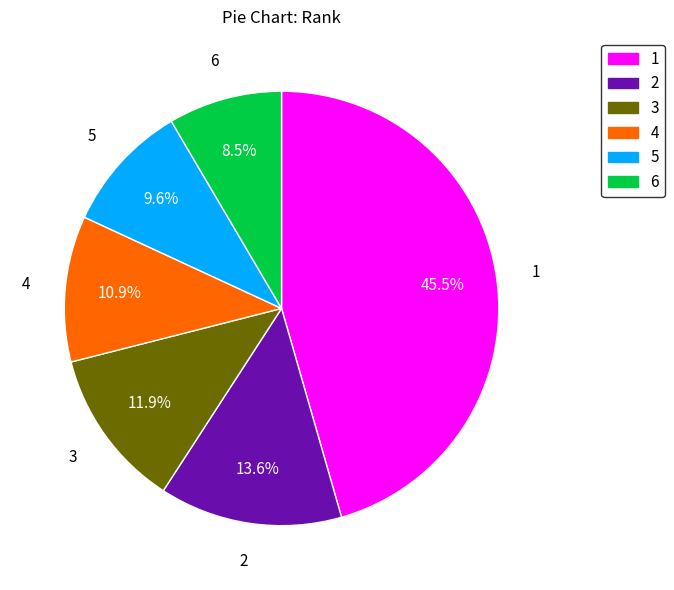

How many segments does this pie chart have?

6